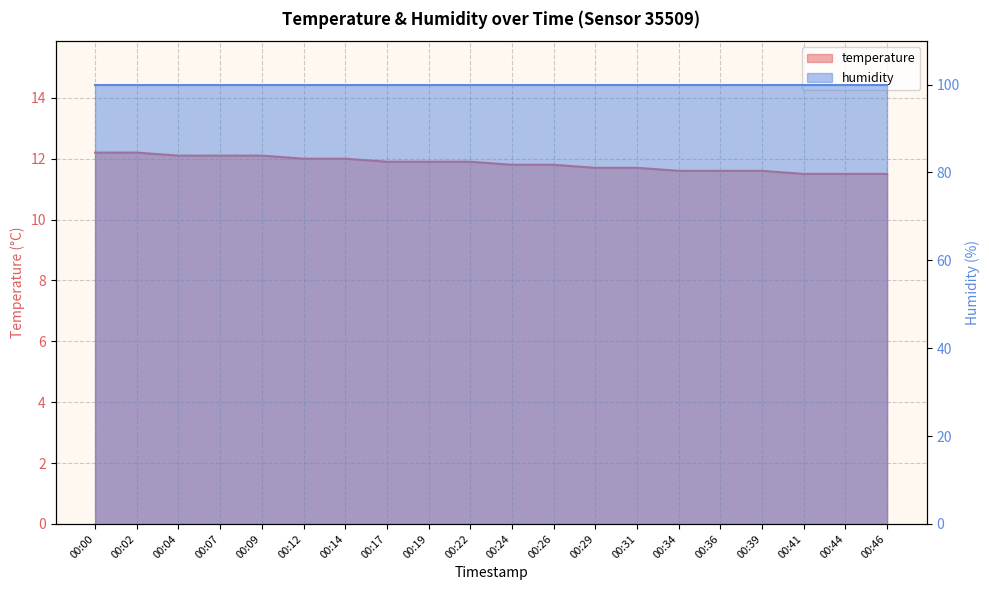

What is the average value?

11.8